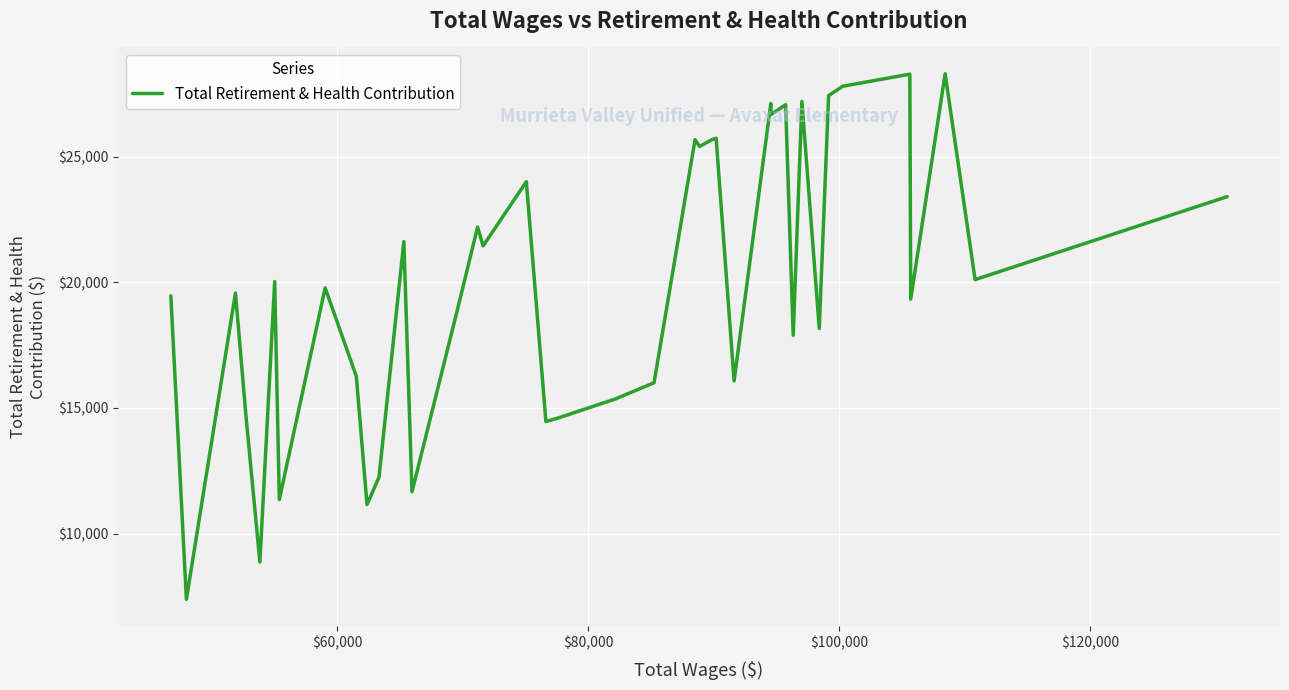

What is the smallest value displayed?

7384